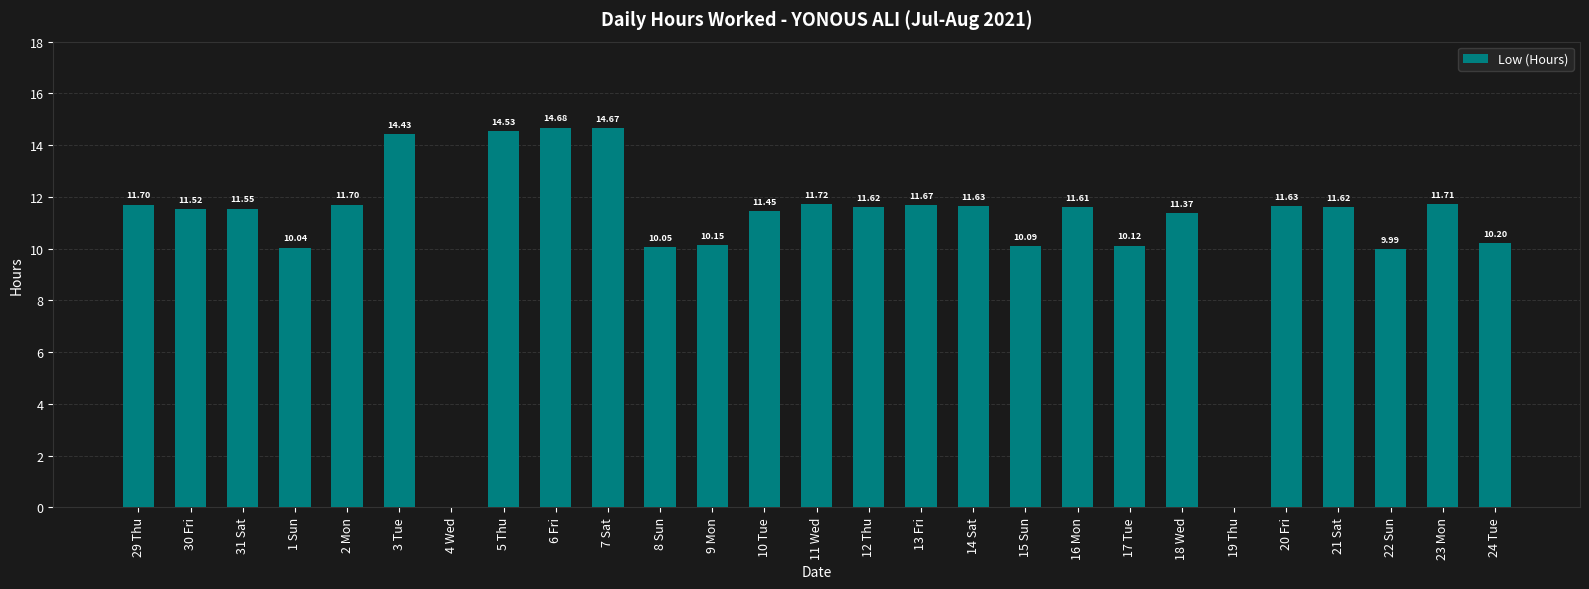

The chart shows a value of 11.4 at 18 Wed. True or false?

True